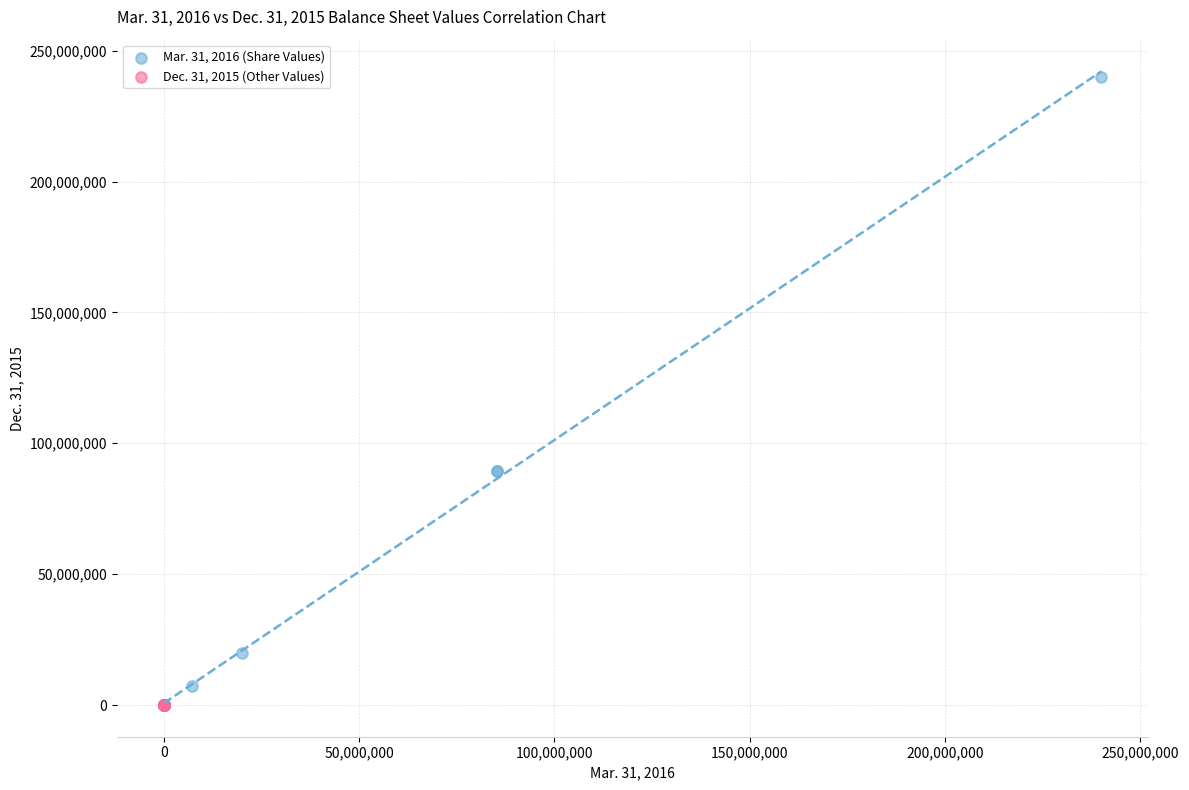

Which series has the largest Y range (max minus min)?

Mar. 31, 2016 (Share Values)